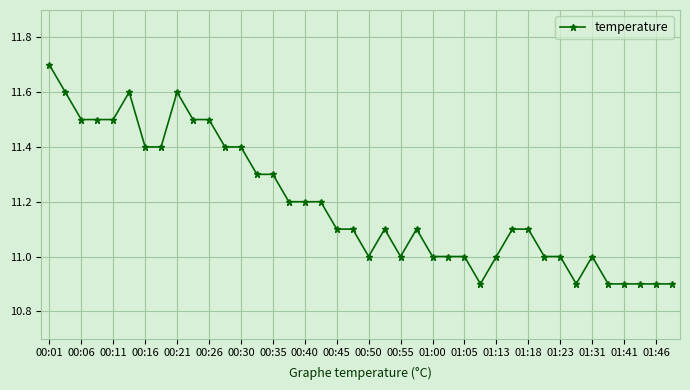

What is the value of the 36th point from the left?

10.9